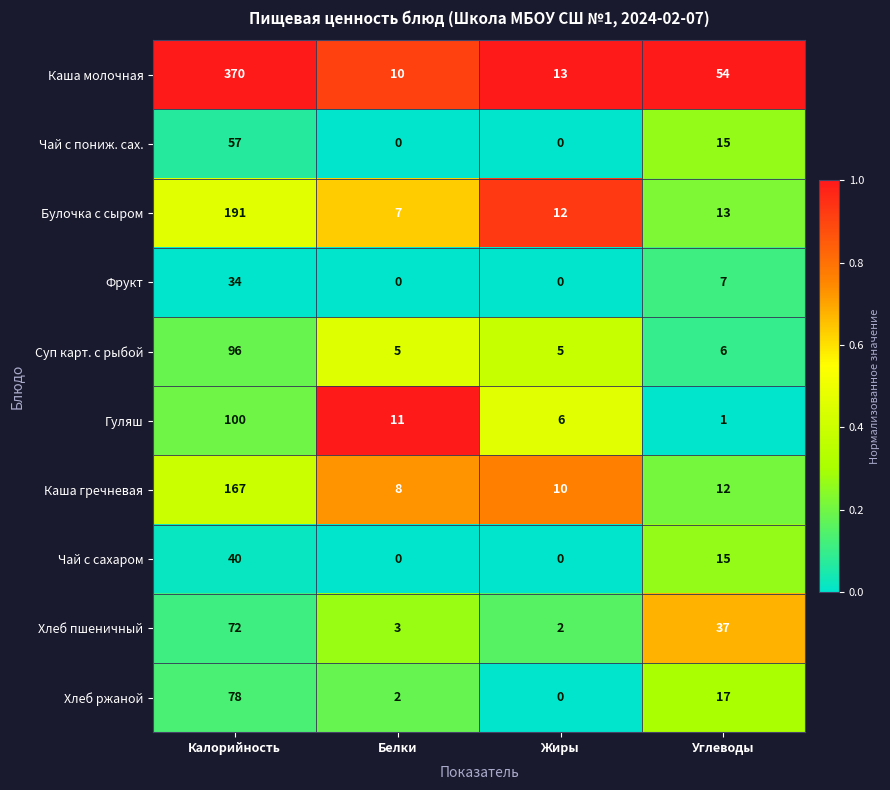

How many distinct data groups are displayed?

10